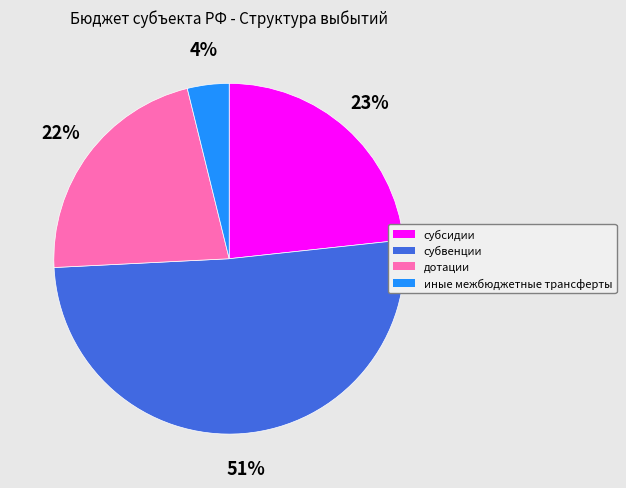

Is the sum of иные межбюджетные трансферты and дотации greater than half?

No